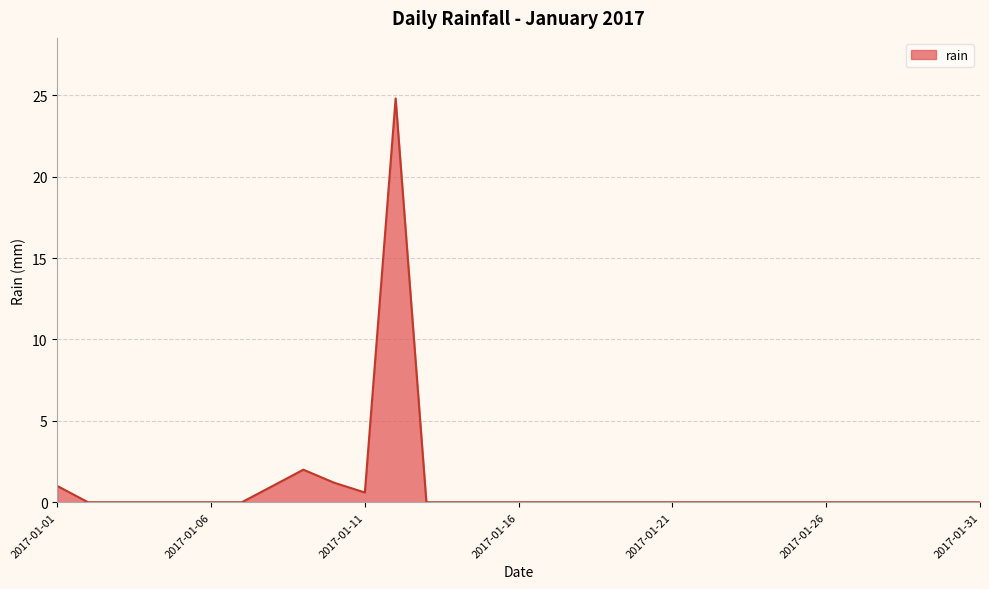

What is the greatest value displayed?

24.8